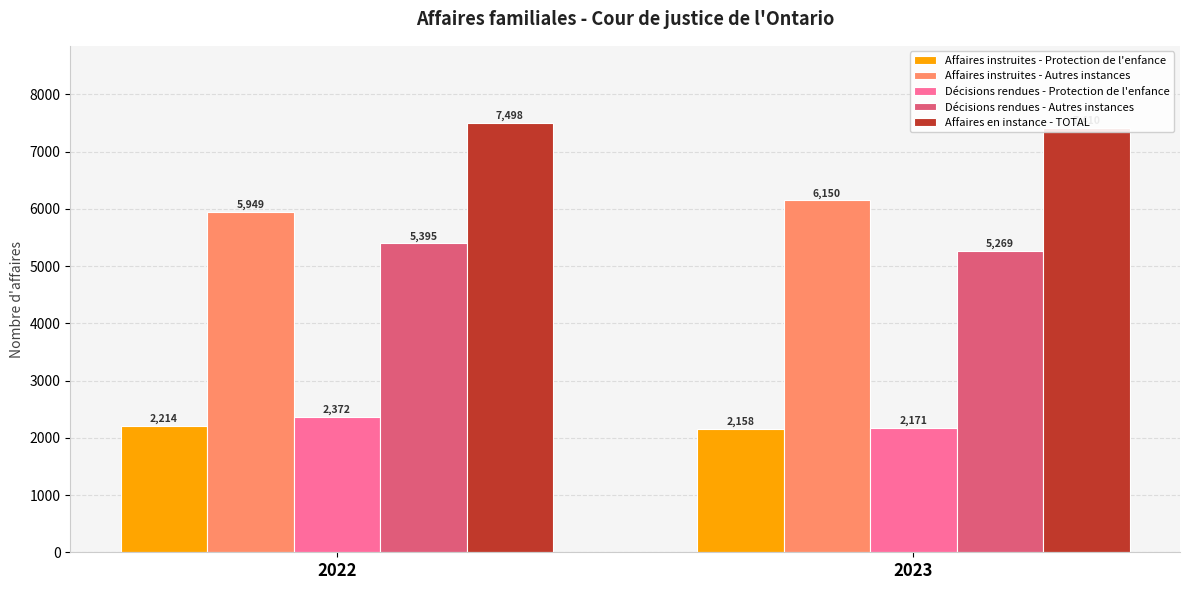

Between 2022 and 2023, which series saw the biggest shift?

Affaires instruites - Autres instances